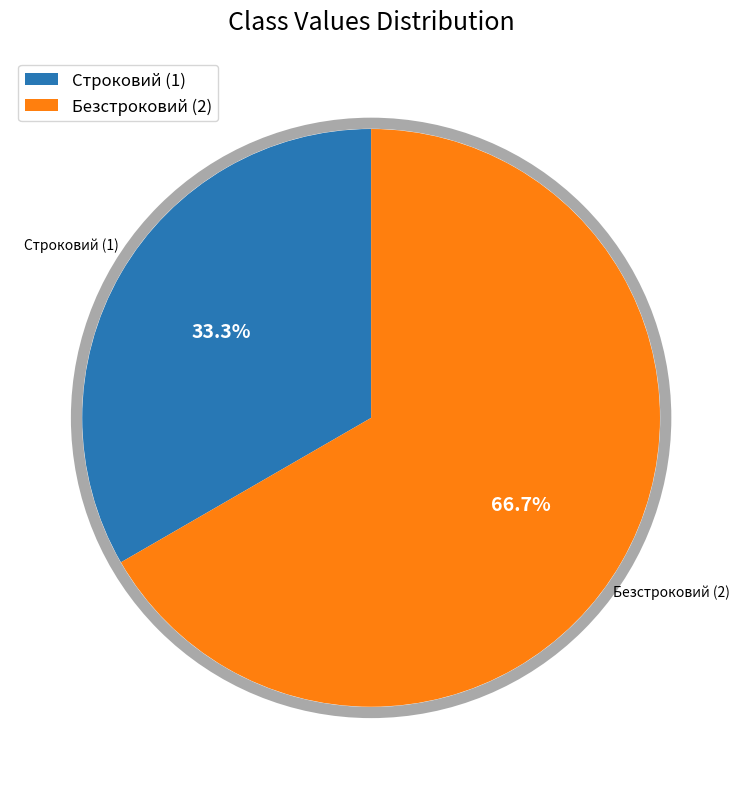

To the nearest percent, what portion does Безстроковий represent?

67%